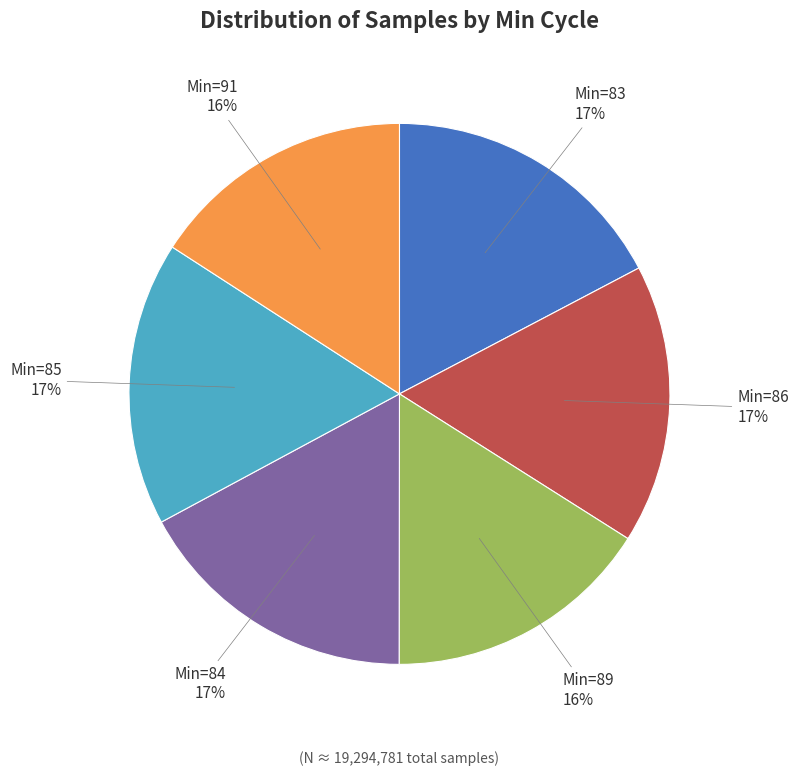

Does any single category account for the majority?

No